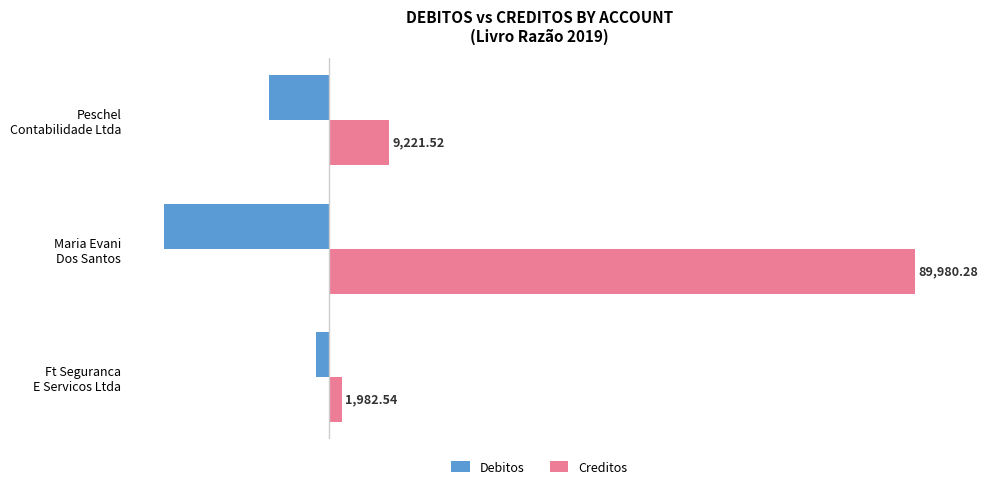

Which series has the largest range (max minus min)?

Creditos